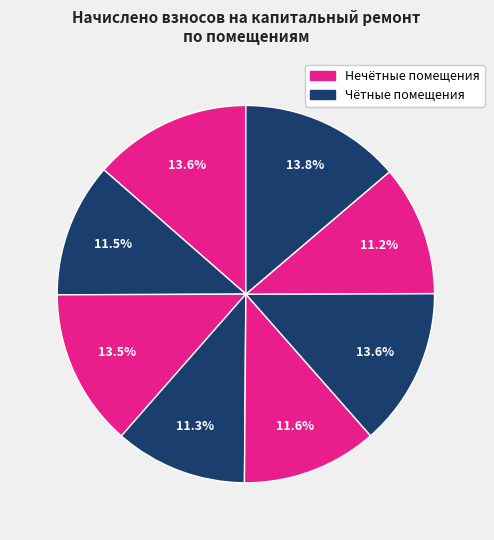

Rank the categories by value from highest to lowest.

8, 1, 6, 3, 5, 2, 4, 7